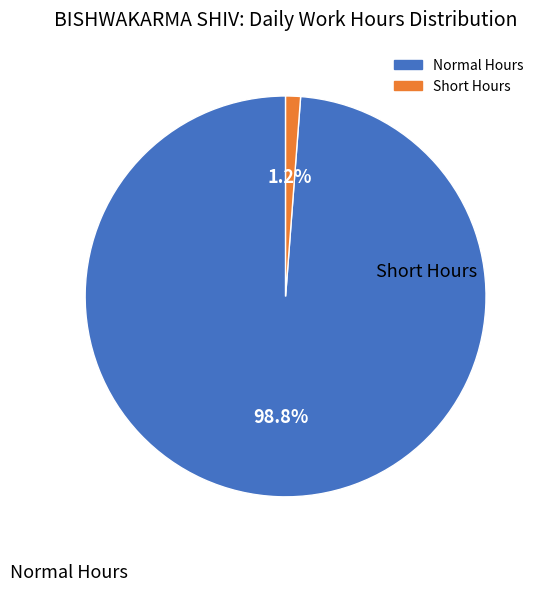

Is there a majority slice in this chart?

Yes